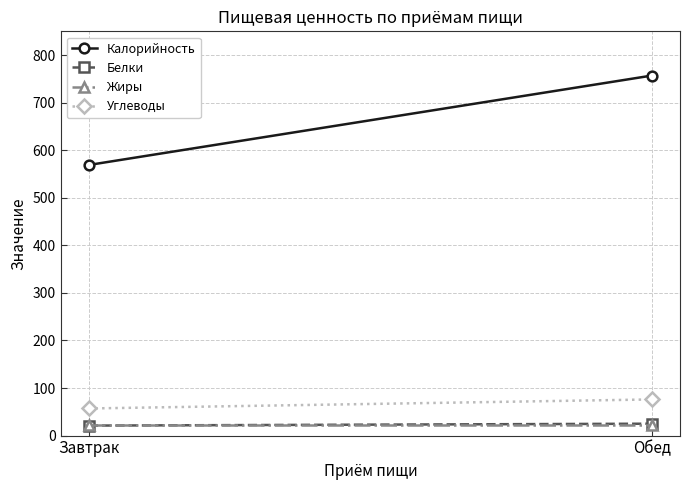

Reading left to right, what are all the values shown in this chart?

Калорийность: Завтрак=569	Обед=757
Белки: Завтрак=21	Обед=25
Жиры: Завтрак=22	Обед=22
Углеводы: Завтрак=57	Обед=76